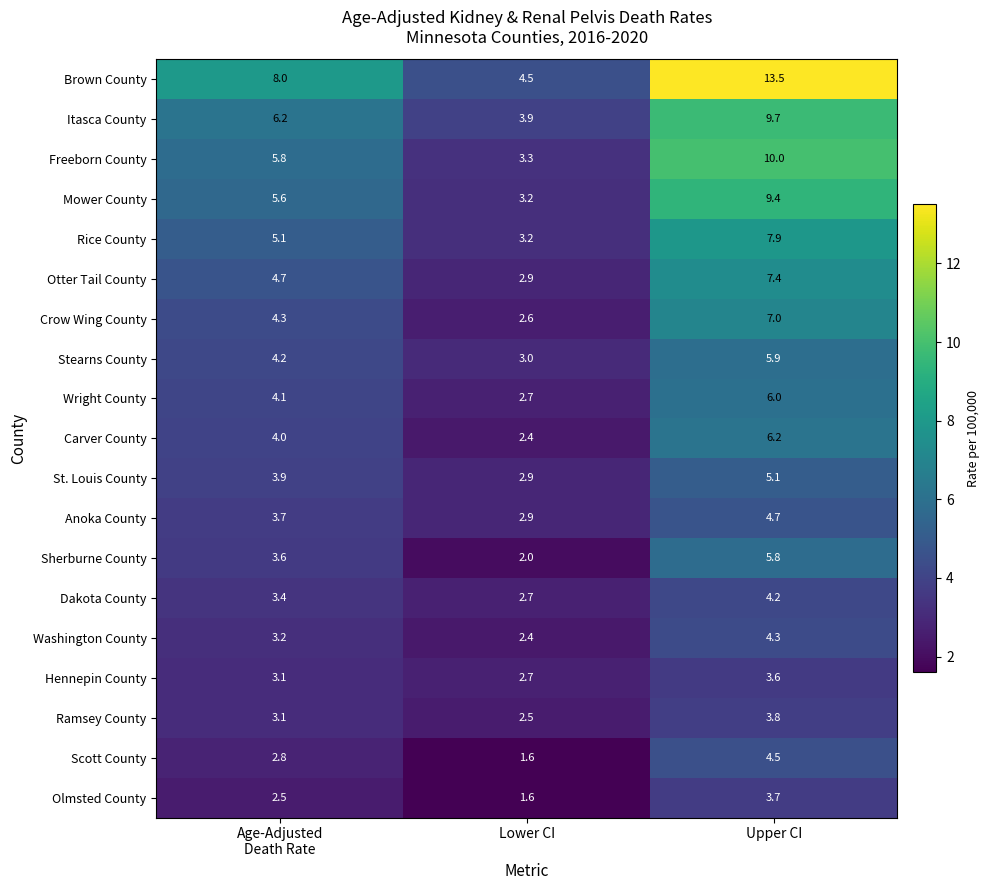

What is the greatest value displayed?

13.5